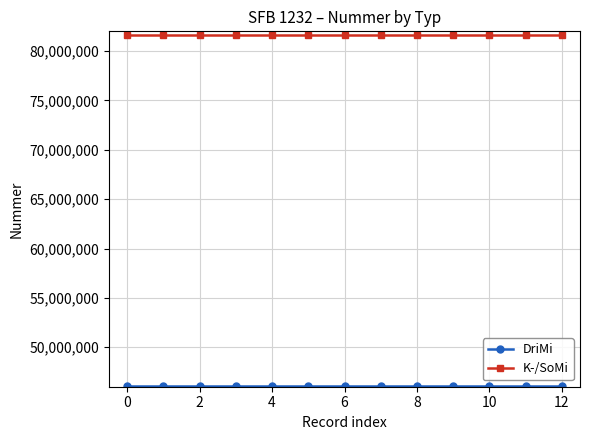

What is the value of the K-/SoMi point at the 11th from the left?

81610011